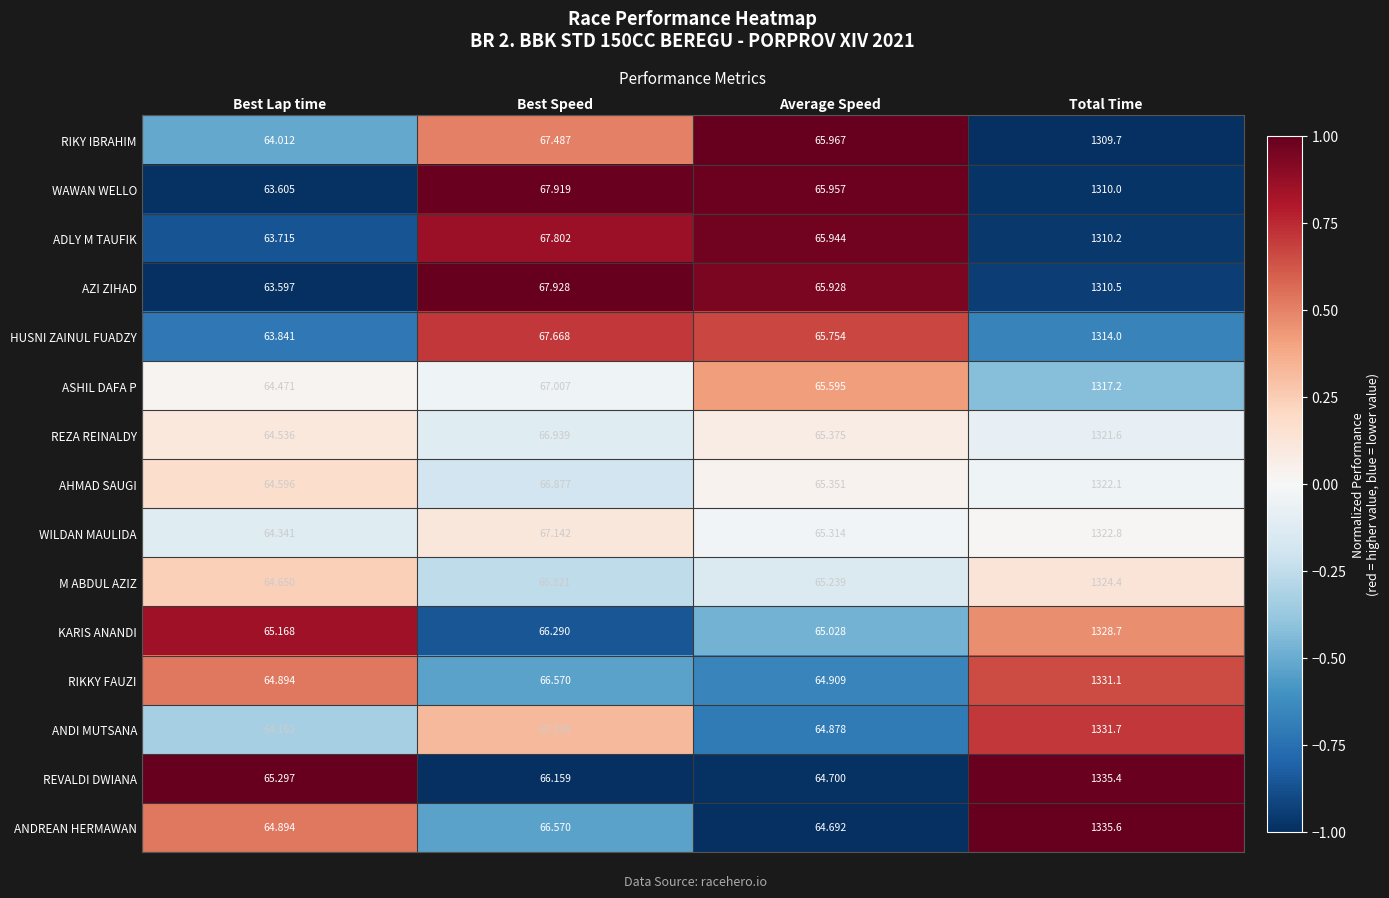

At which label does WAWAN WELLO first exceed 67?

Best Speed